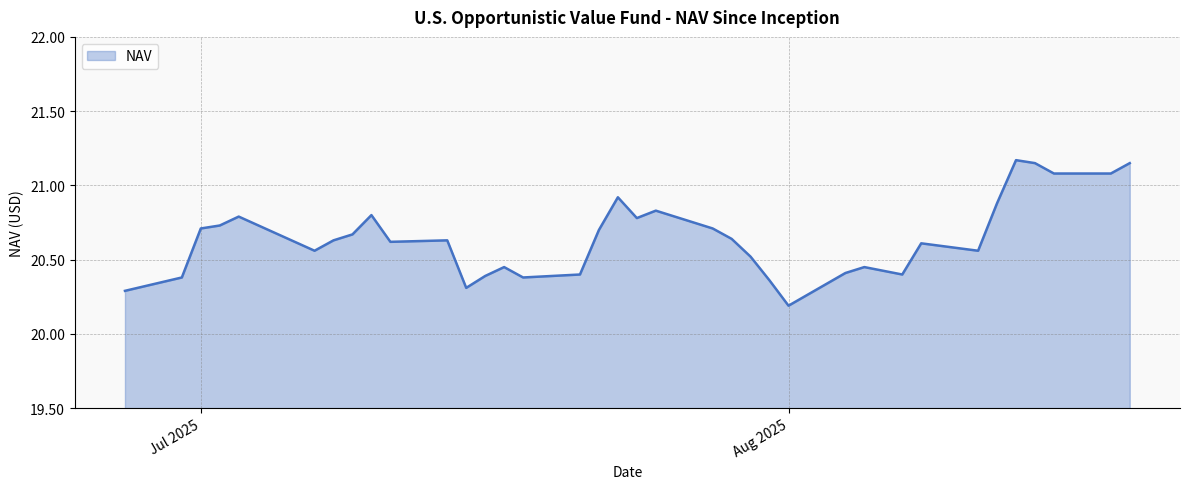

List the labels in order of value, smallest first.

2025-08-01, 2025-06-27, 2025-07-15, 2025-07-31, 2025-07-18, 2025-06-30, 2025-07-16, 2025-07-21, 2025-08-07, 2025-08-04, 2025-07-17, 2025-08-05, 2025-08-05, 2025-07-30, 2025-07-07, 2025-08-11, 2025-08-08, 2025-07-11, 2025-07-14, 2025-07-08, 2025-07-29, 2025-07-09, 2025-07-22, 2025-07-28, 2025-07-01, 2025-07-02, 2025-07-24, 2025-07-03, 2025-07-10, 2025-07-25, 2025-08-12, 2025-07-23, 2025-08-15, 2025-08-18, 2025-08-14, 2025-08-19, 2025-08-13